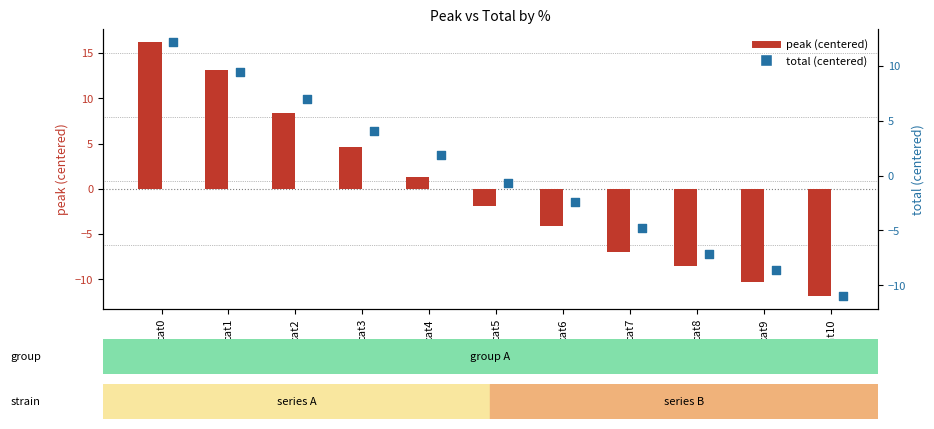

What are all the series names shown in the legend?

peak (centered), total (centered)